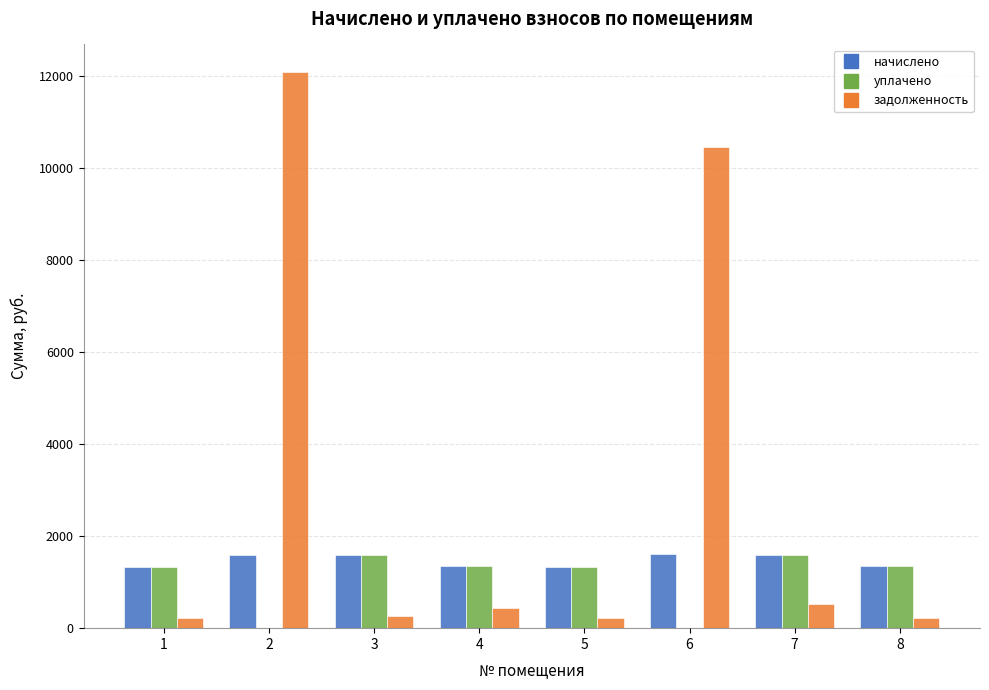

At which label does задолженность reach its peak?

2